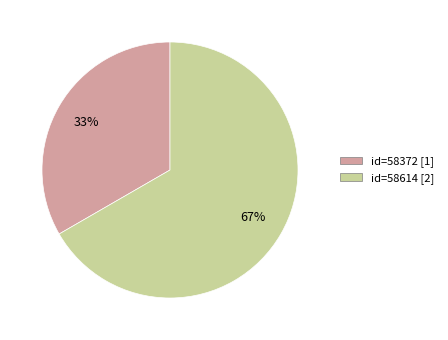

Does any single category account for the majority?

Yes